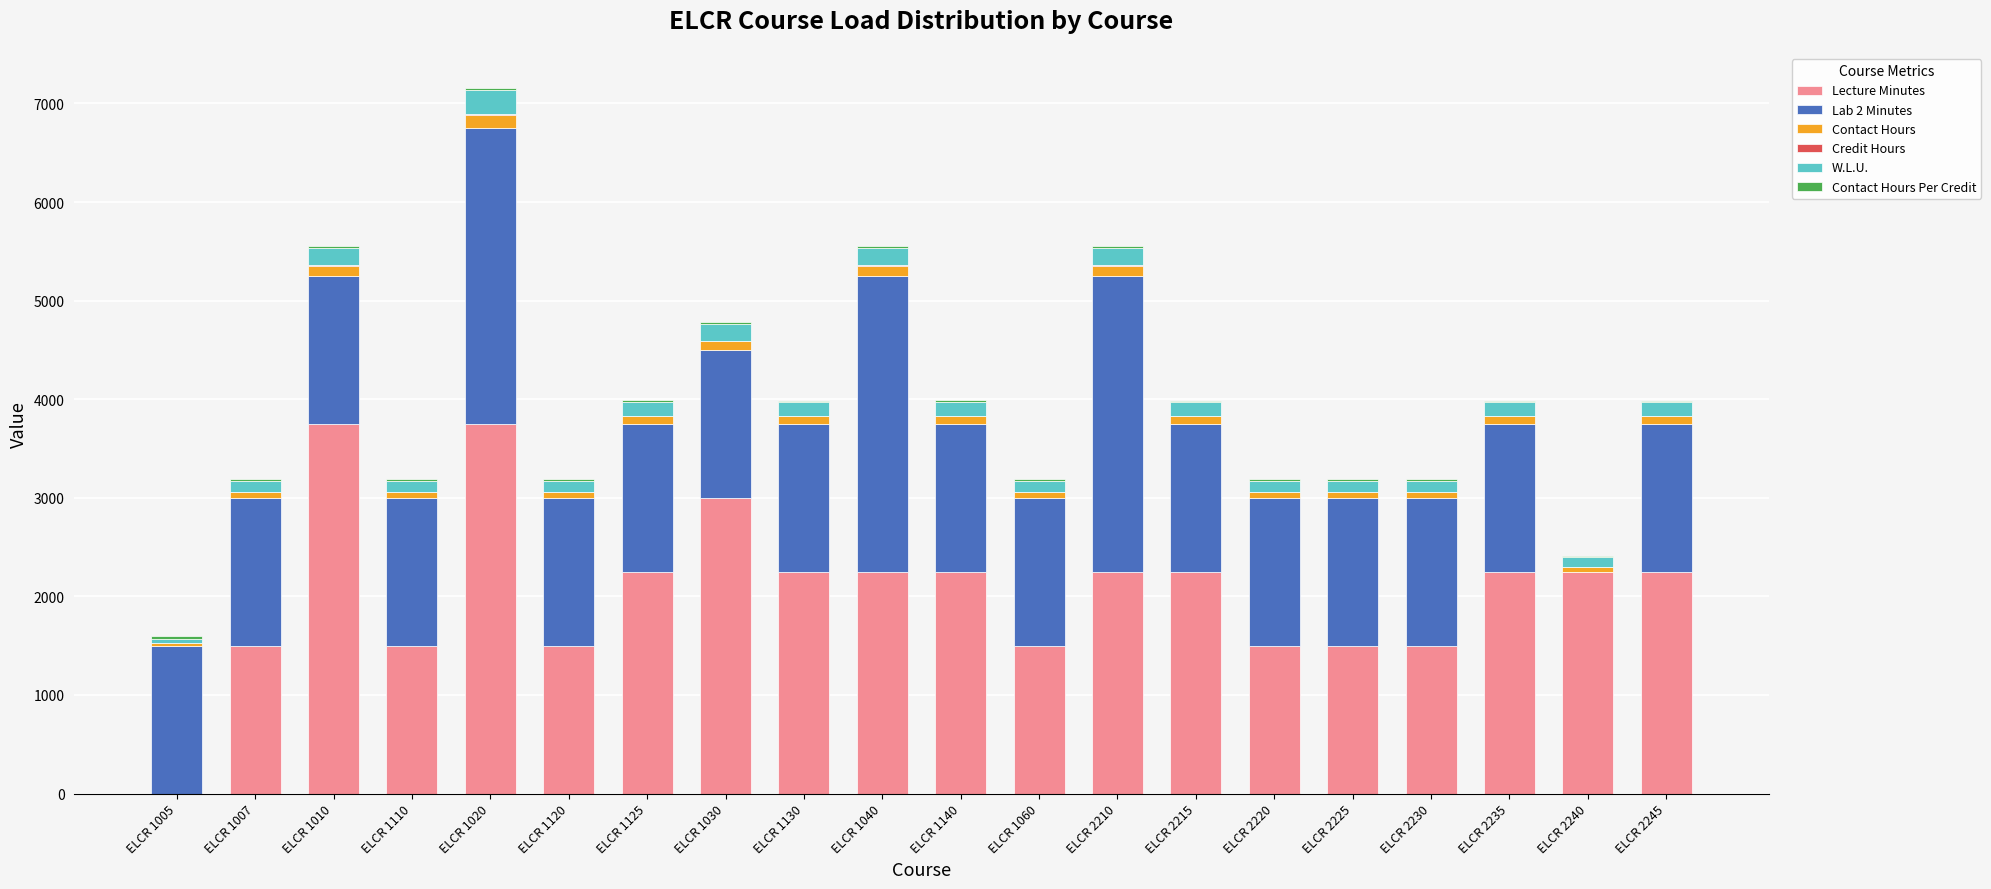

The value of Lecture Minutes at ELCR 2225 is 1500. True or false?

True